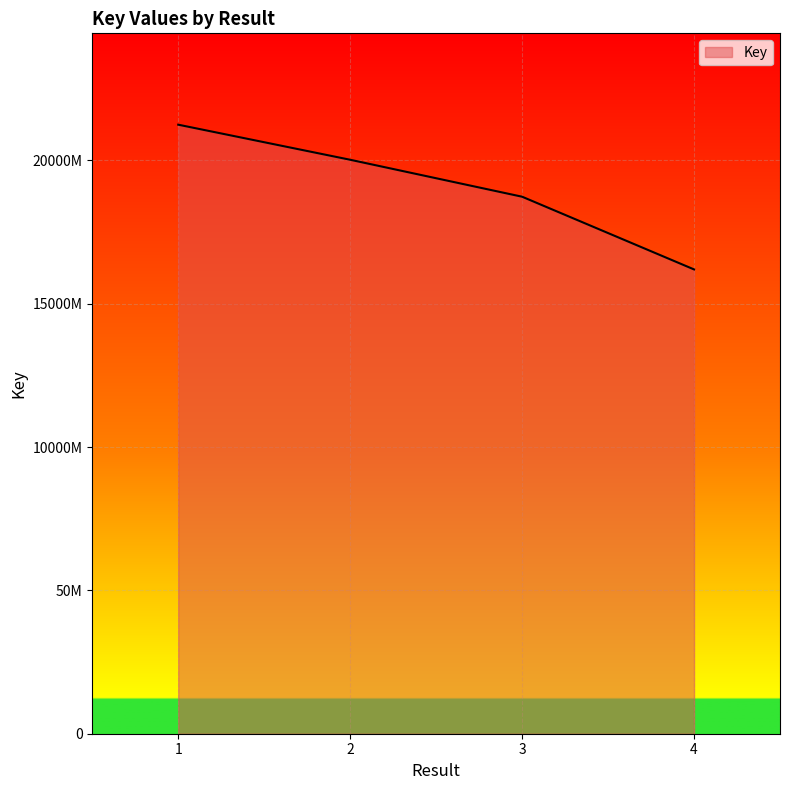

True or false: the data has more than 1 interior local peaks.

False